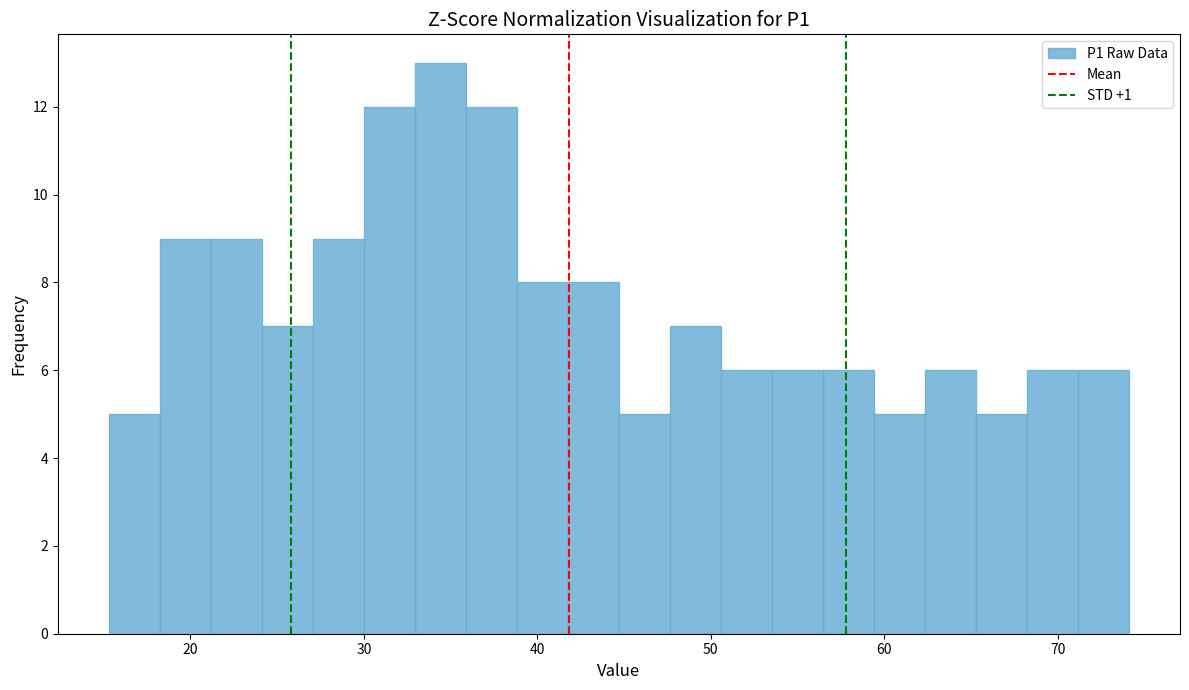

Around what value on the x-axis is the tallest bar? Give the approximate position of its centre, as read against the axis.

34